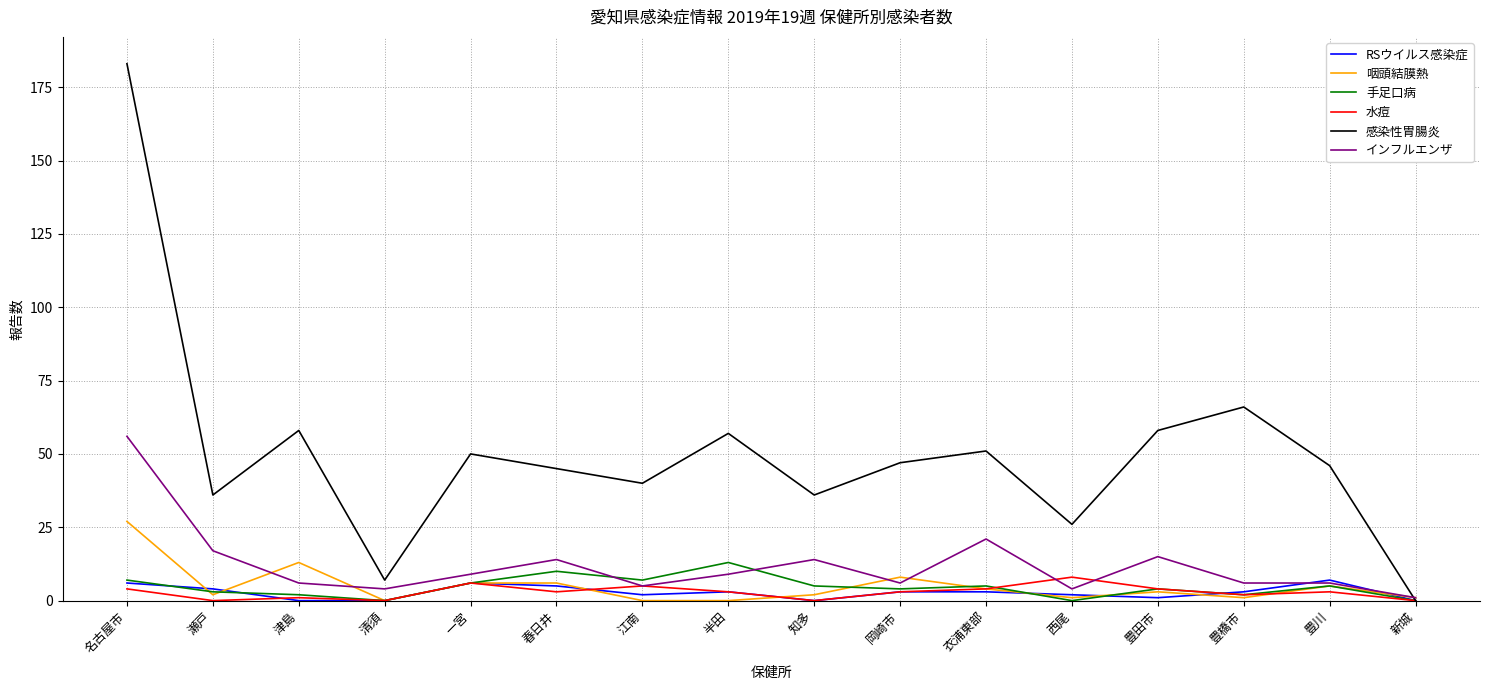

Reading left to right, what are all the values shown in this chart?

RSウイルス感染症: 6	4	0	0	6	5	2	3	0	3	3	2	1	3	7	0
咽頭結膜熱: 27	2	13	0	6	6	0	0	2	8	4	1	3	1	5	1
手足口病: 7	3	2	0	6	10	7	13	5	4	5	0	4	2	5	0
水痘: 4	0	1	0	6	3	5	3	0	3	4	8	4	2	3	0
感染性胃腸炎: 183	36	58	7	50	45	40	57	36	47	51	26	58	66	46	0
インフルエンザ: 56	17	6	4	9	14	5	9	14	6	21	4	15	6	6	1